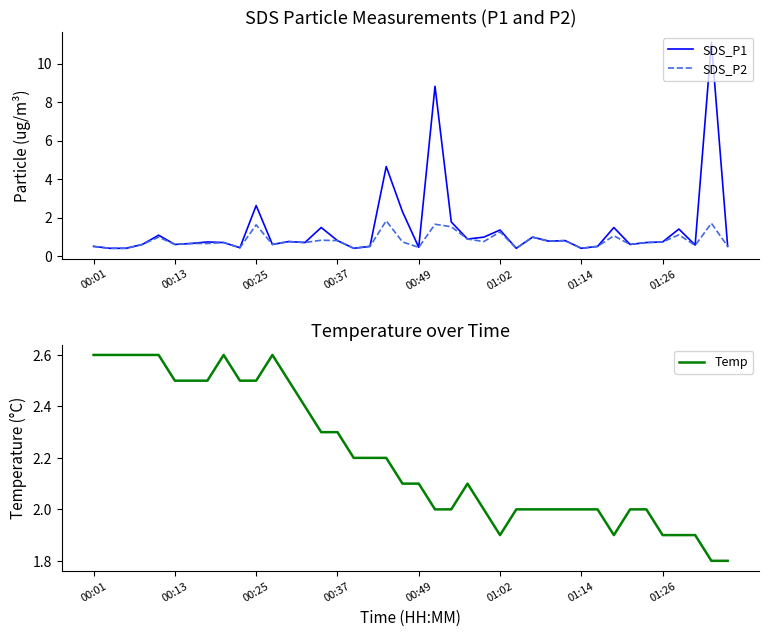

Which series has the largest total across all categories?

Temp